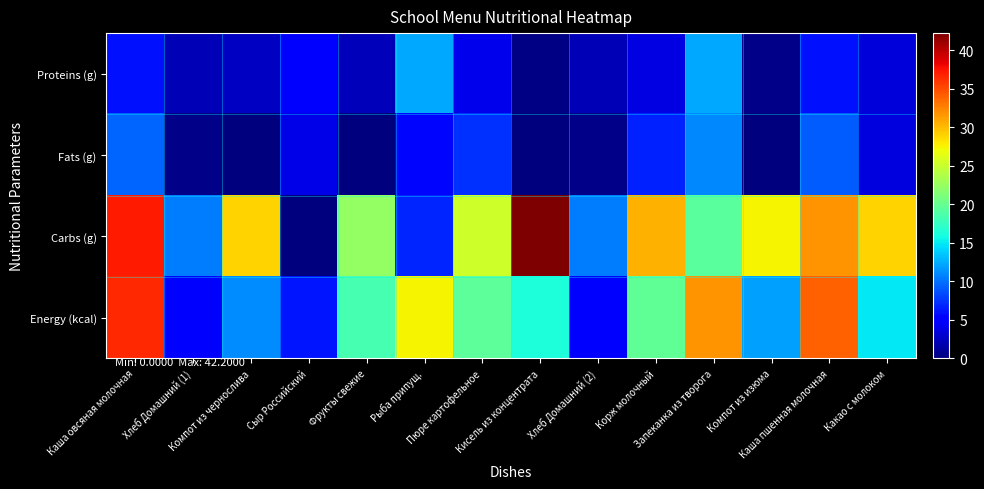

Rank the series at Компот из чернослива from highest to lowest value.

Carbs (g), Energy (kcal), Proteins (g), Fats (g)